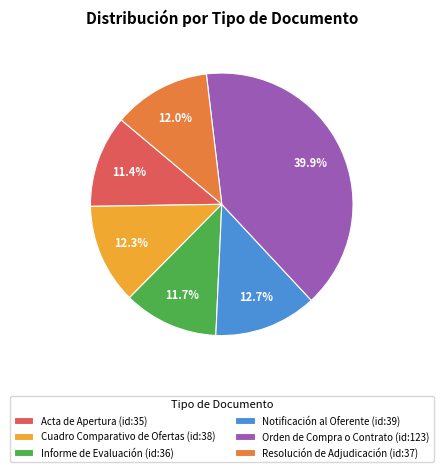

The Resolución de Adjudicación slice represents 17% of the pie. True or false?

False